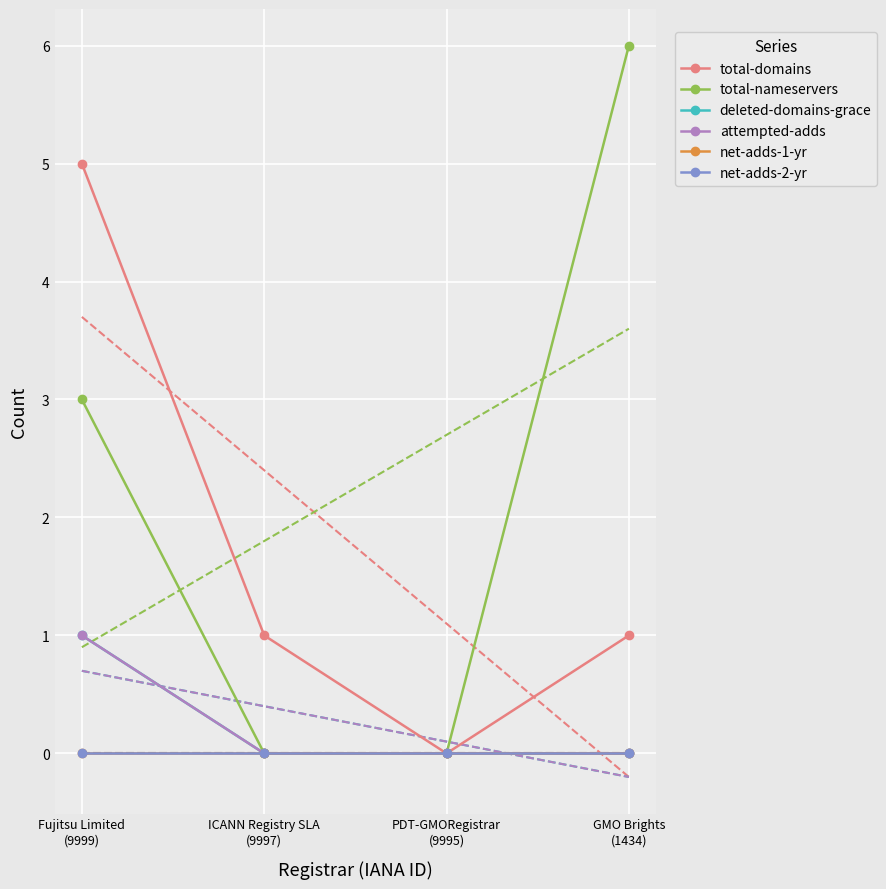

How many lines are shown in the chart?

6